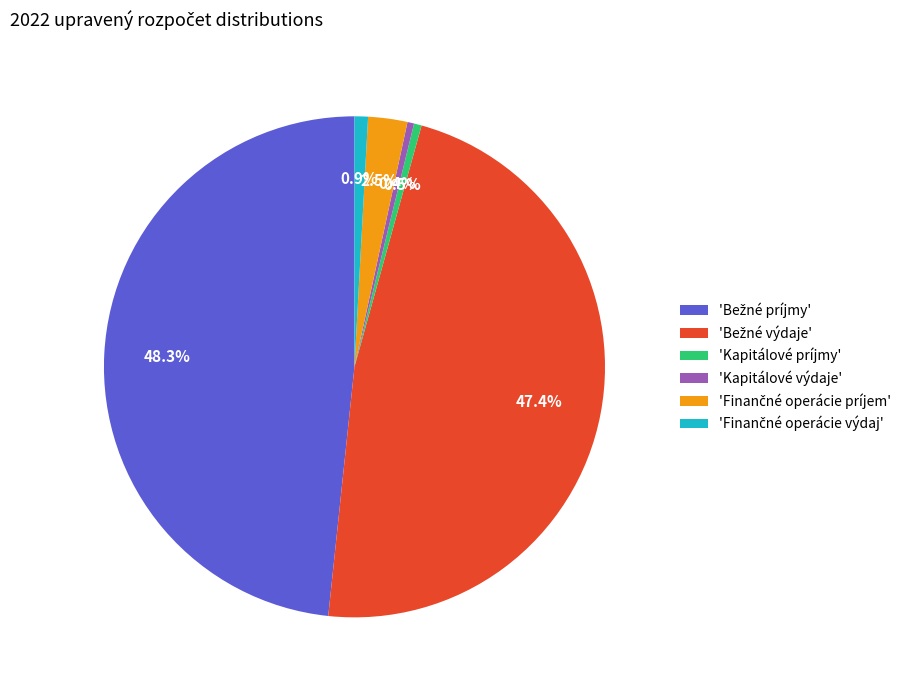

Does any single category account for the majority?

No